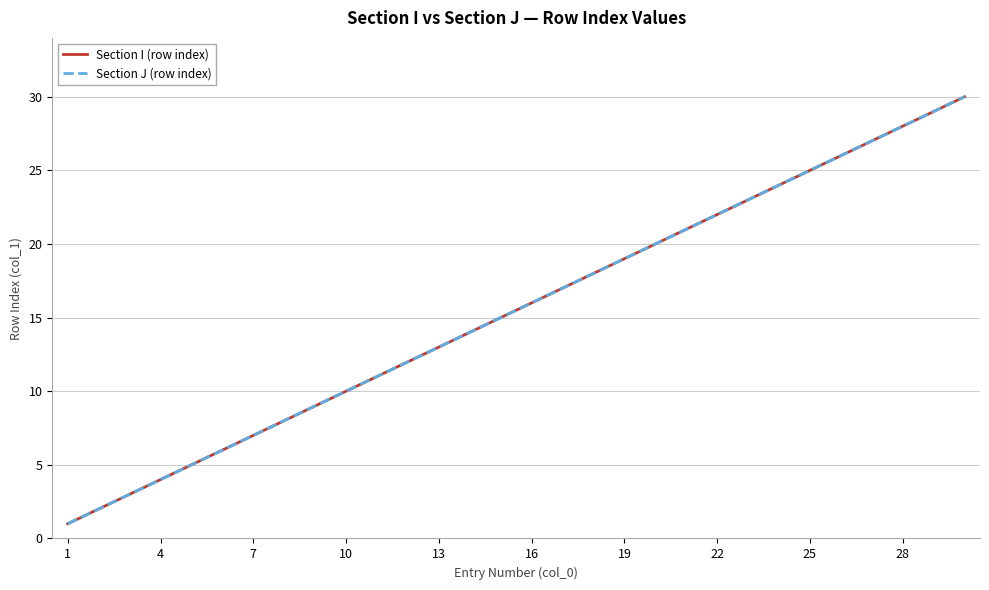

Is this an area chart (filled region under the line)?

No